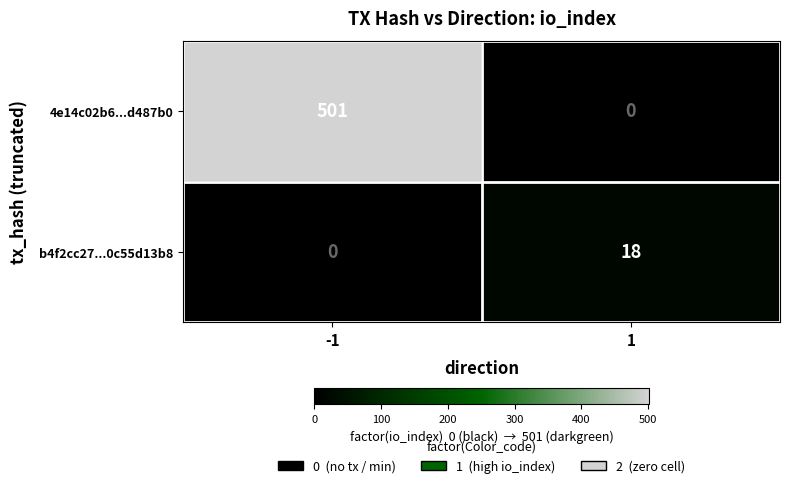

Which series changed the most between -1 and 1?

4e14c02b6...d487b0